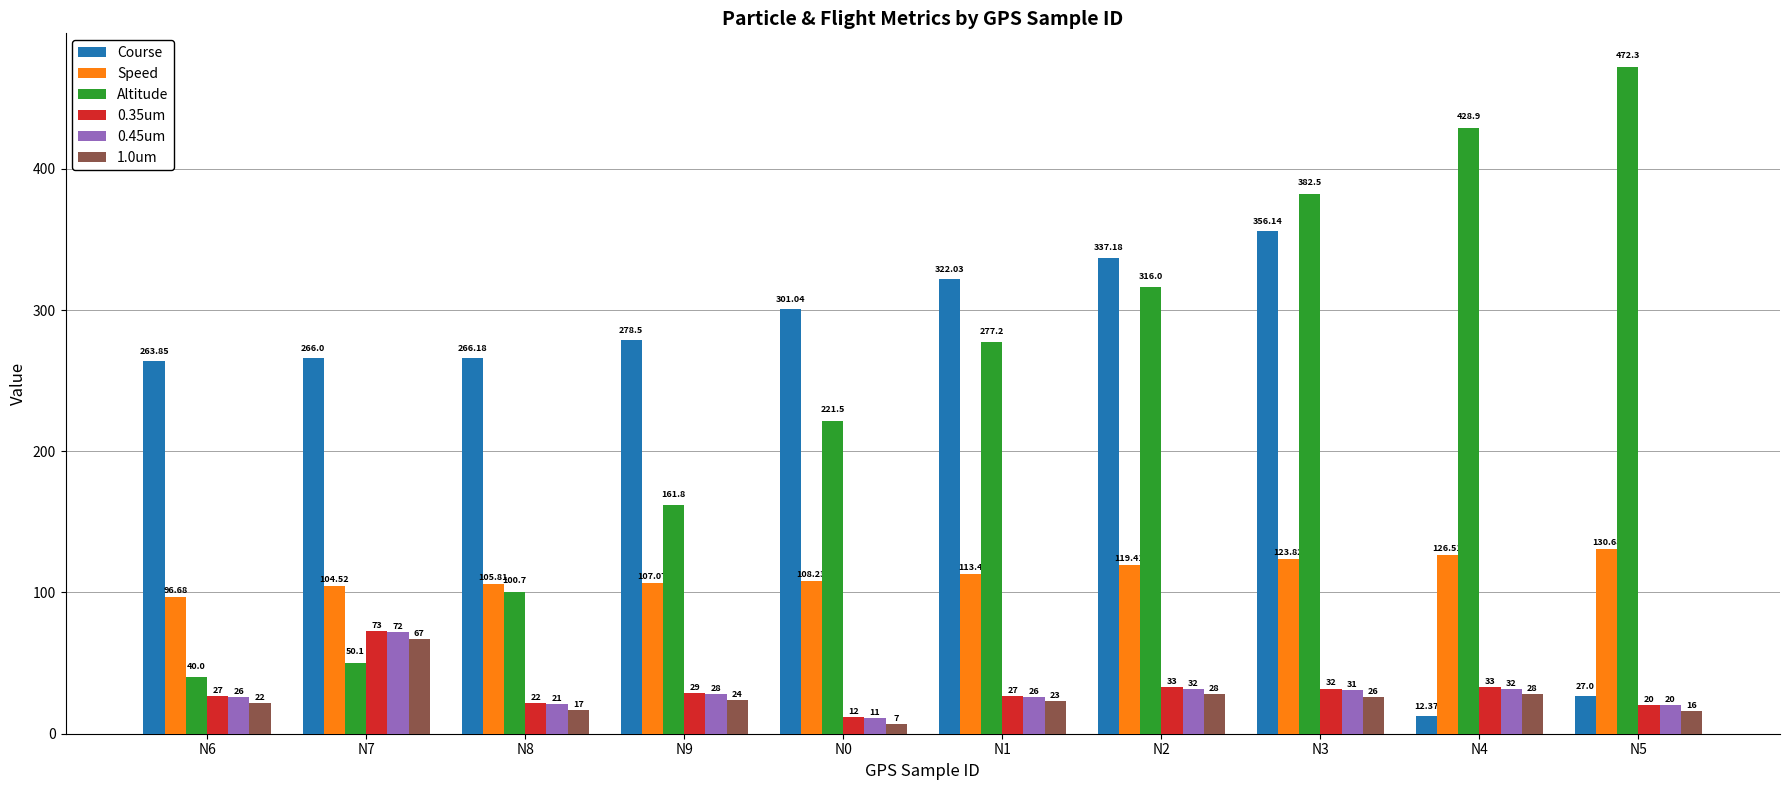

Is the value of Course at N2 greater than the value of 0.35um at N9?

Yes